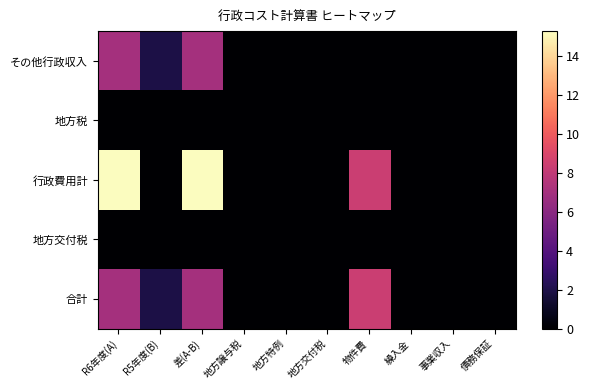

At which category is the sum across all series the highest?

R6年度(A)